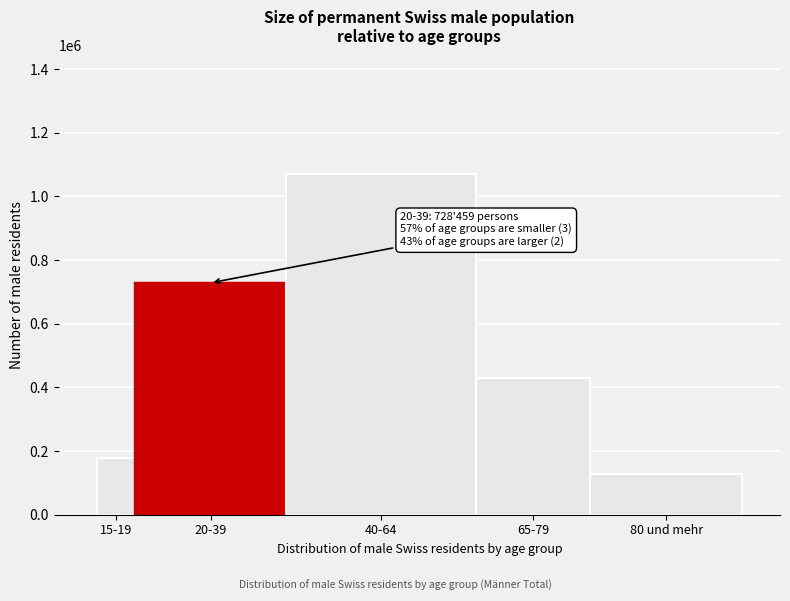

Reading left to right, list all the values displayed in this chart.

15-19=176483.5	20-39=728458.5	40-64=1069102.0	65-79=428184.4	80 und mehr=126119.6